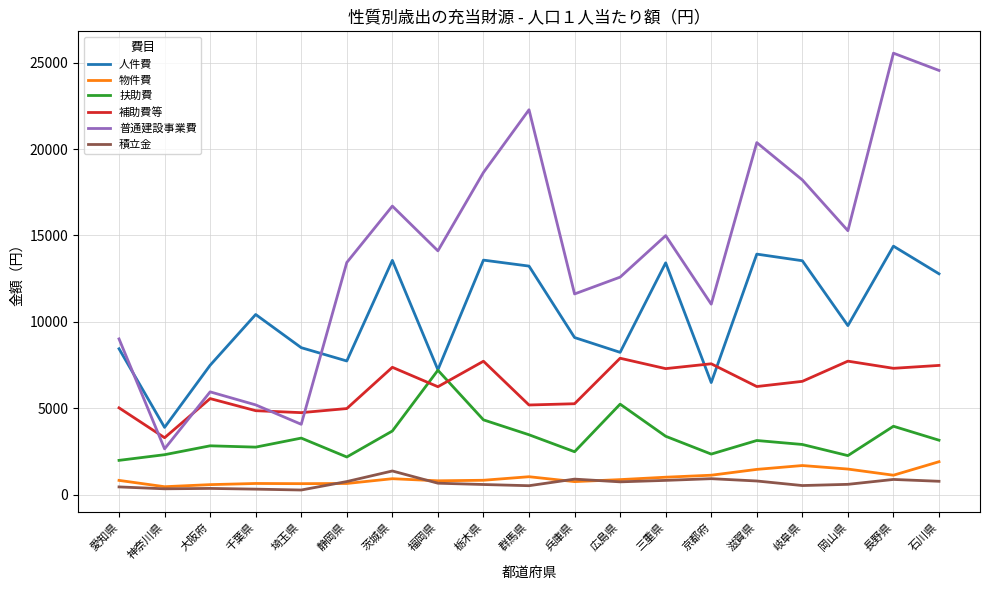

Does the chart have visible grid lines?

Yes